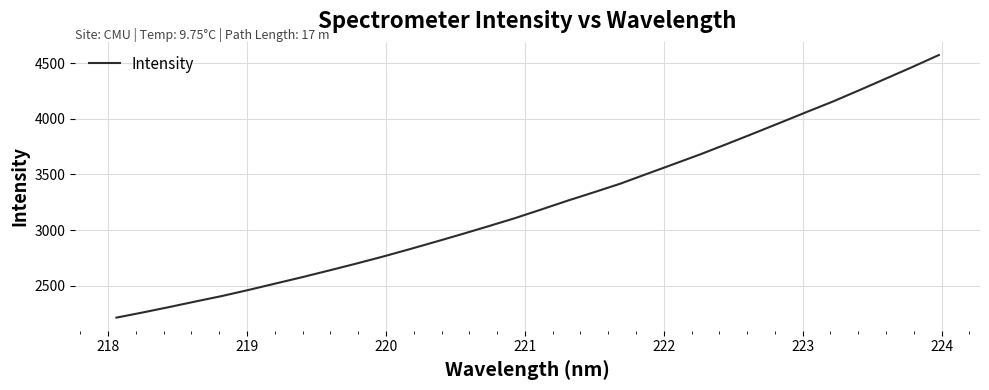

What is the greatest value displayed?

4572.2